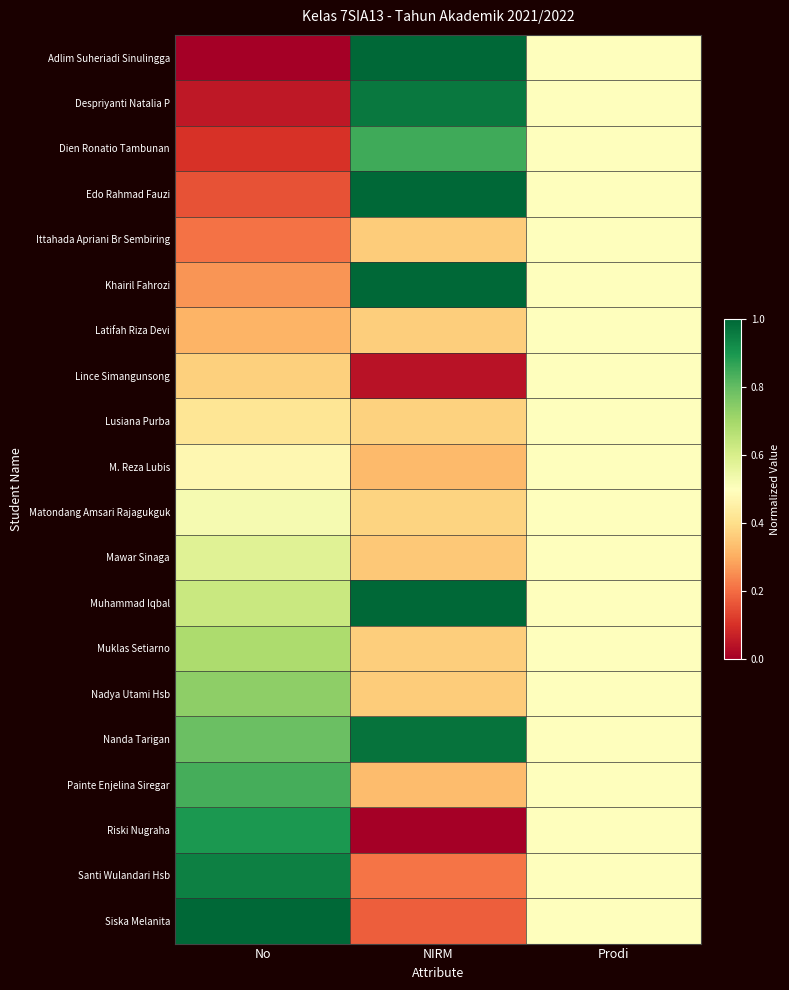

Rank the series by their maximum value, from highest to lowest.

Muhammad Iqbal, Siska Melanita, Khairil Fahrozi, Edo Rahmad Fauzi, Adlim Suheriadi Sinulingga, Nanda Tarigan, Despriyanti Natalia P, Santi Wulandari Hsb, Riski Nugraha, Dien Ronatio Tambunan, Painte Enjelina Siregar, Nadya Utami Hsb, Muklas Setiarno, Mawar Sinaga, Matondang Amsari Rajagukguk, Ittahada Apriani Br Sembiring, Latifah Riza Devi, Lince Simangunsong, Lusiana Purba, M. Reza Lubis